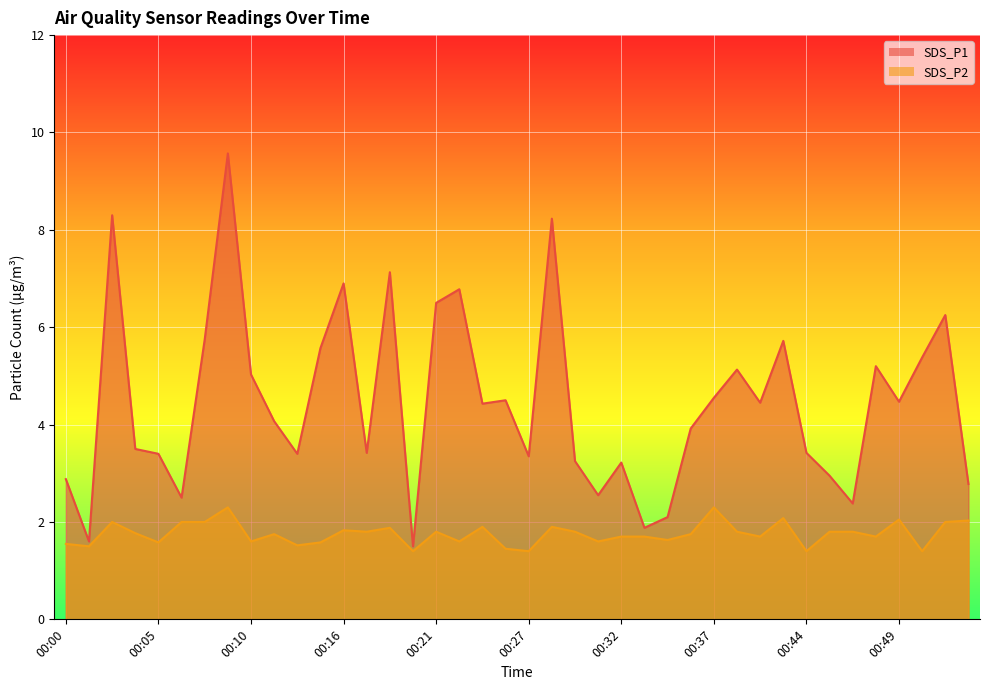

What is the total value across all series at 00:18?

9.0